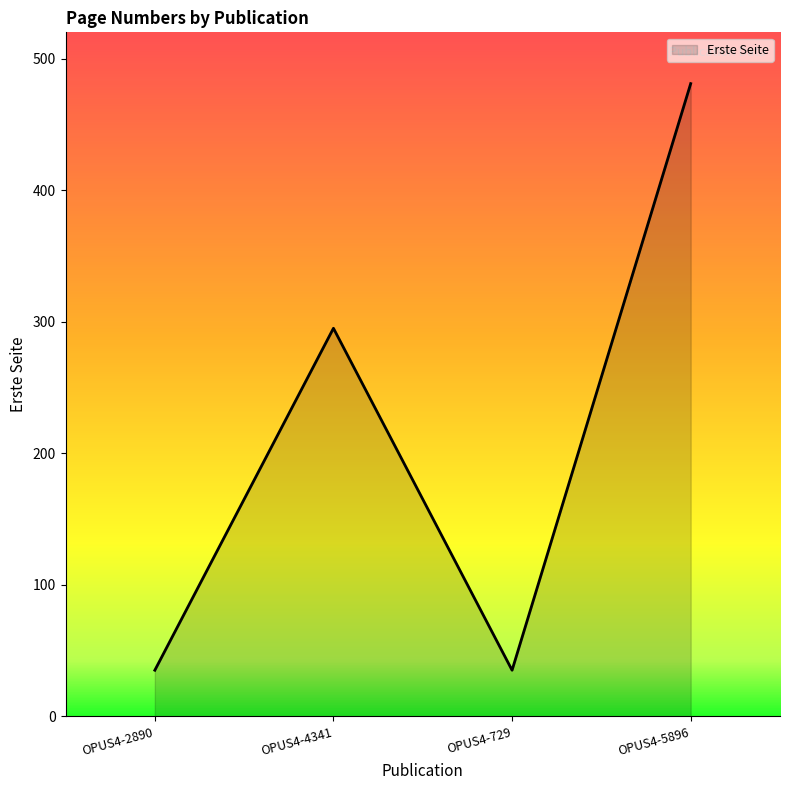

At which category does the data reach its first local peak?

OPUS4-4341